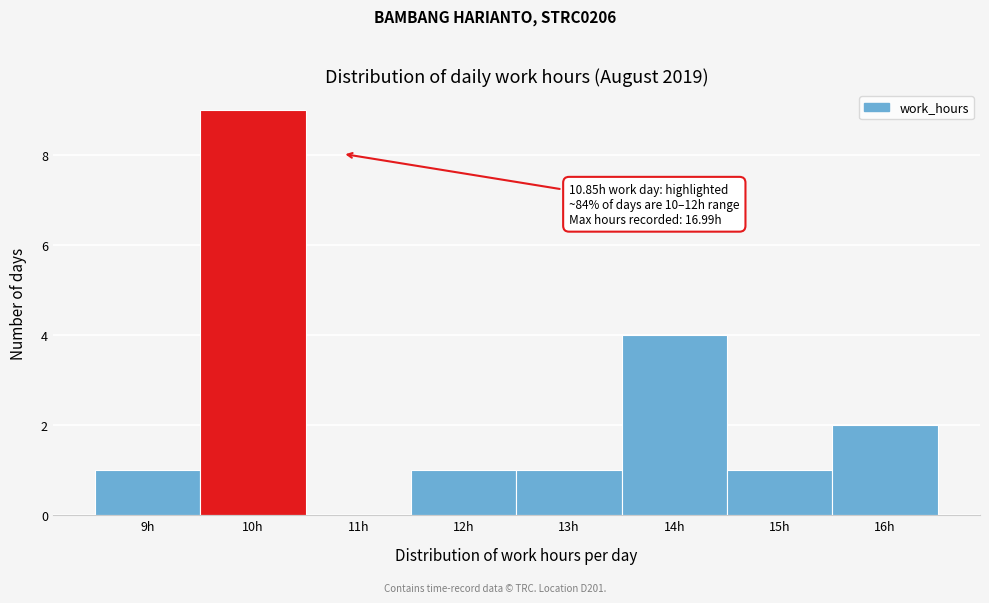

Reading left to right, list all the values displayed in this chart.

9h=1	10h=9	11h=0	12h=1	13h=1	14h=4	15h=1	16h=2